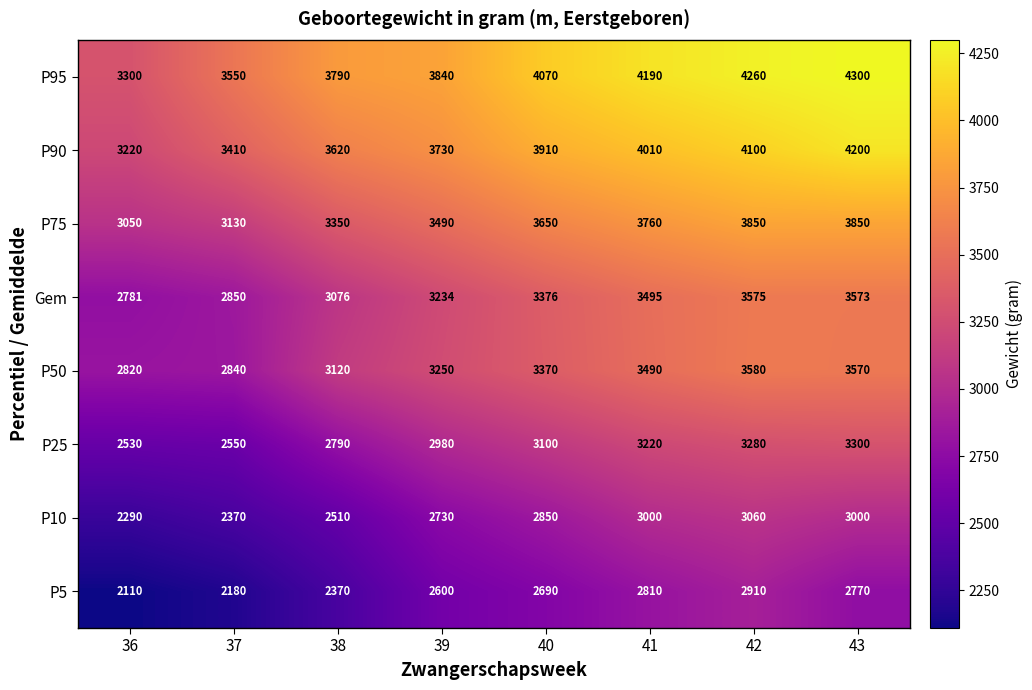

Which series has the widest spread of values?

P95